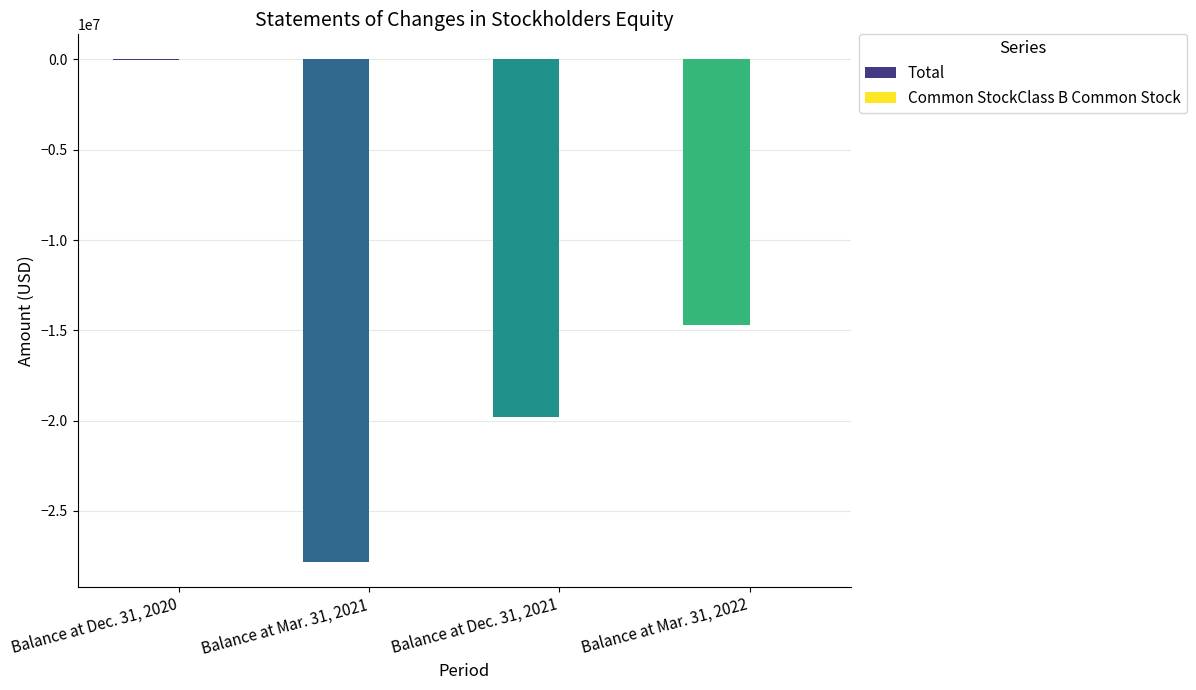

Reading left to right, list all the values displayed in this chart.

Total: Balance at Dec. 31, 2020=-35700	Balance at Mar. 31, 2021=-27830311	Balance at Dec. 31, 2021=-19812947	Balance at Mar. 31, 2022=-14725103
Common StockClass B Common Stock: Balance at Dec. 31, 2020=690	Balance at Mar. 31, 2021=690	Balance at Dec. 31, 2021=690	Balance at Mar. 31, 2022=690